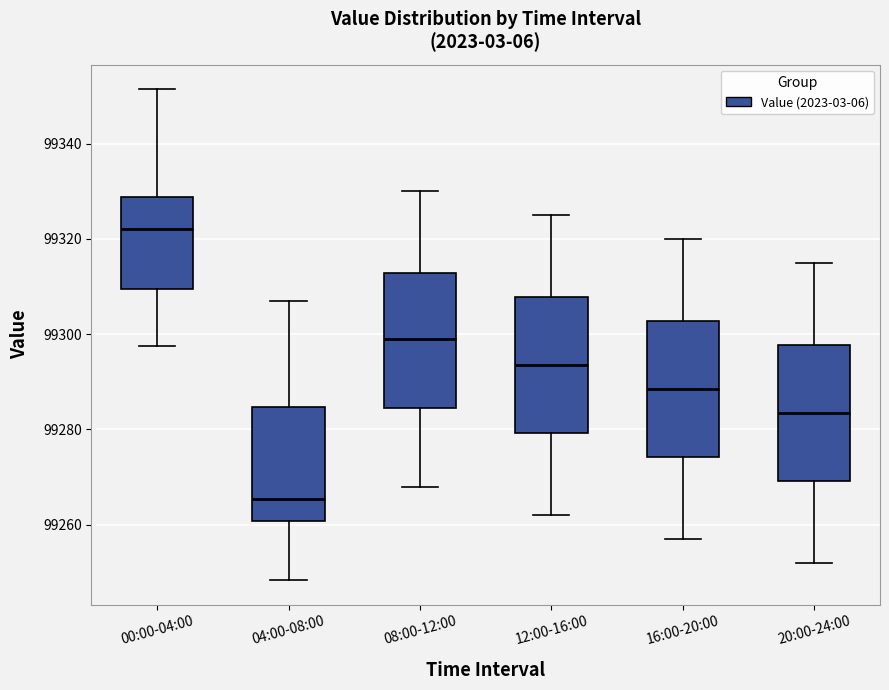

Where does the median line of the box for 04:00-08:00 sit on the y-axis? The values are not printed on the chart, so give them approximately, as read against the axis.

99266